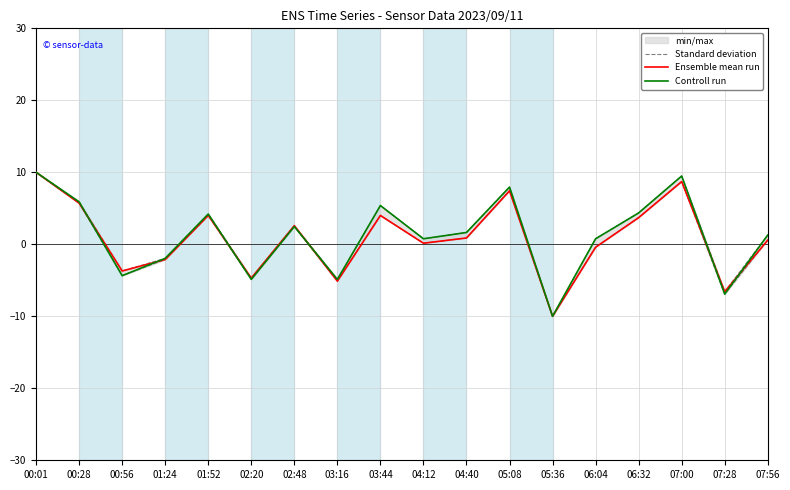

How many values in Controll run are below zero?

6